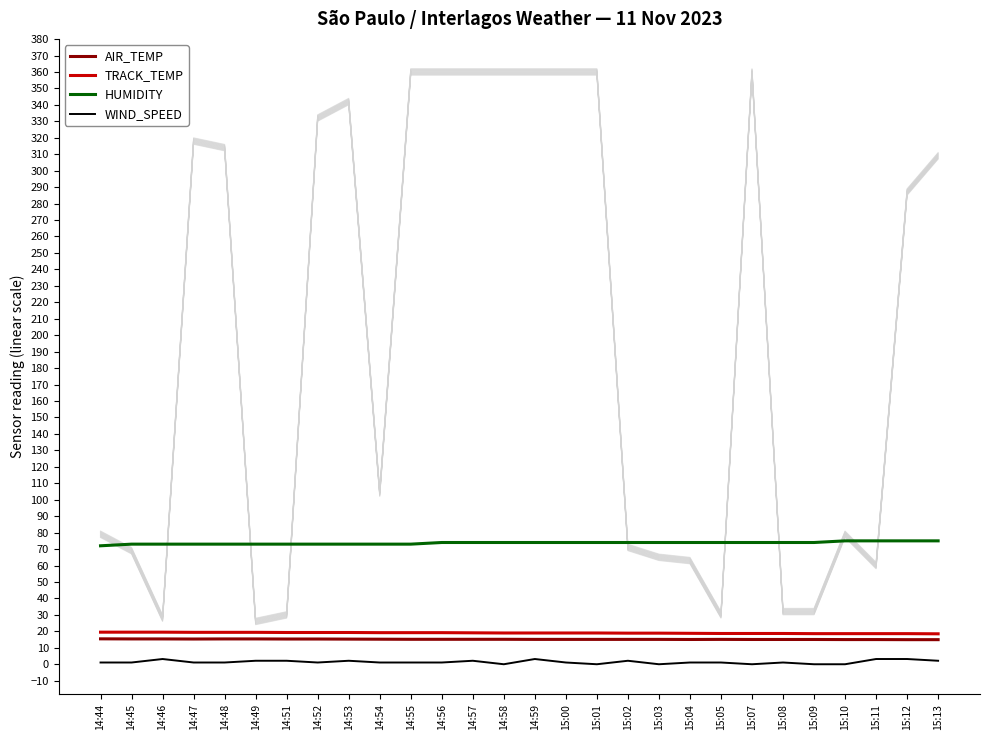

True or false: AIR_TEMP and HUMIDITY intersect in this chart.

False